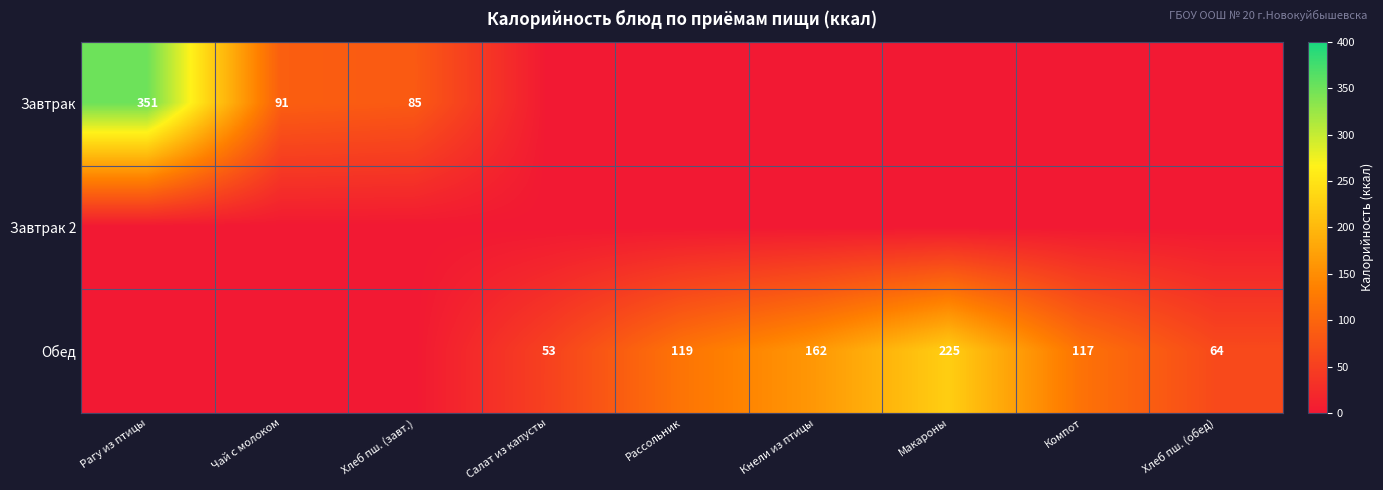

What is the difference between the highest and lowest values at Макароны?

225.0